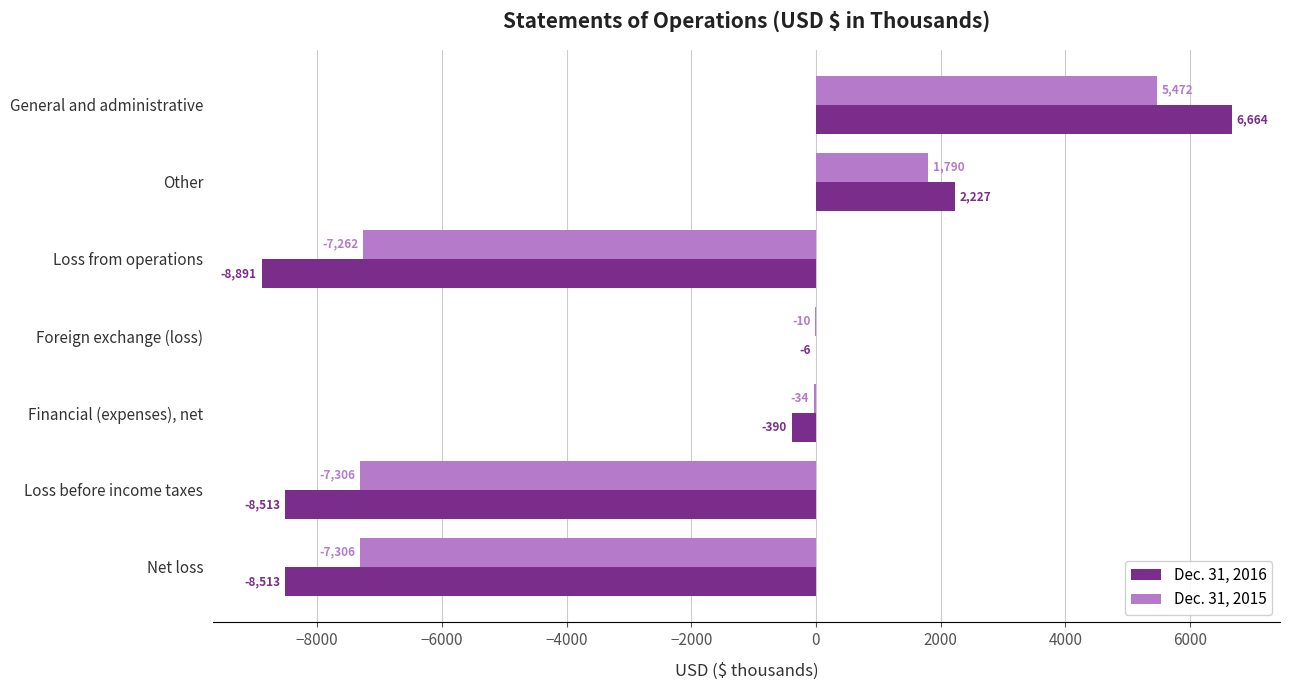

What is the sum of the Dec. 31, 2015 values at Loss from operations and Foreign exchange (loss)?

-7272